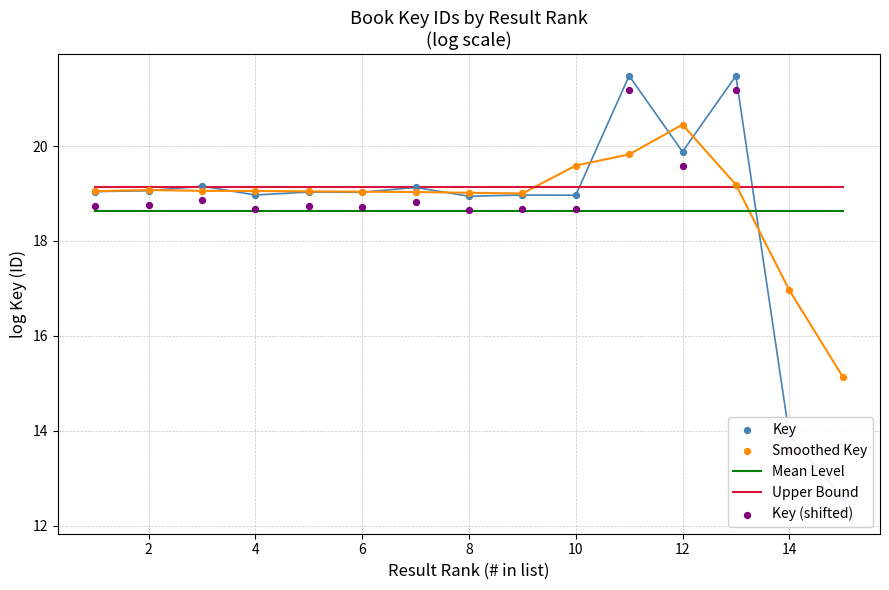

True or false: Mean Level and Upper Bound cross at least once.

False